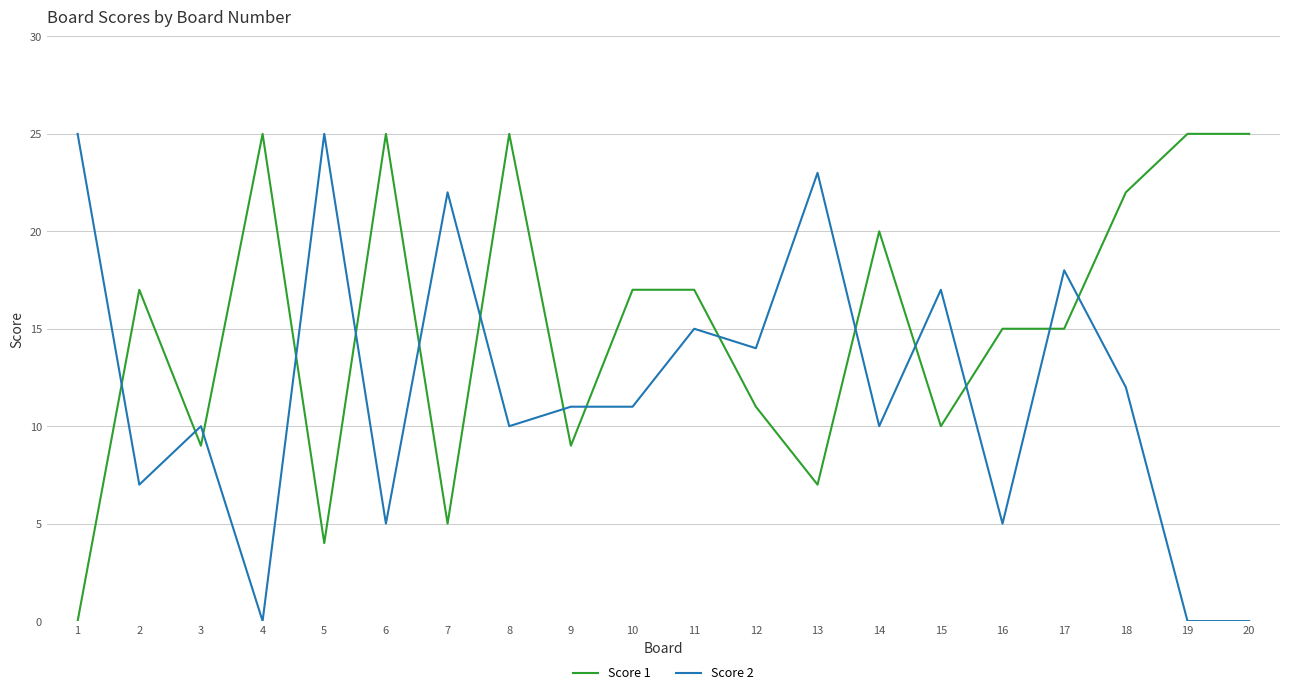

How many times do Score 1 and Score 2 cross each other?

15